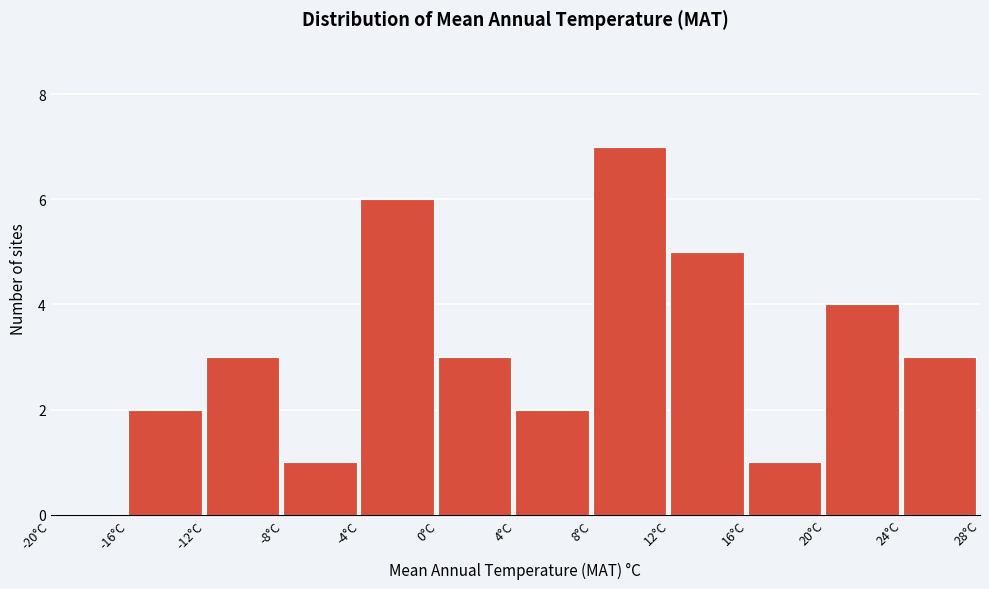

Reading left to right, transcribe this chart: for each bar, give the range it covers on the x-axis and its height. The values are not printed on the chart, so give them approximately, as read against the axis.

-20 to -16: 0
-16 to -12: 2
-12 to -8: 3
-8 to -4: 1
-4 to 0: 6
0 to 4: 3
4 to 8: 2
8 to 12: 7
12 to 16: 5
16 to 20: 1
20 to 24: 4
24 to 28: 3